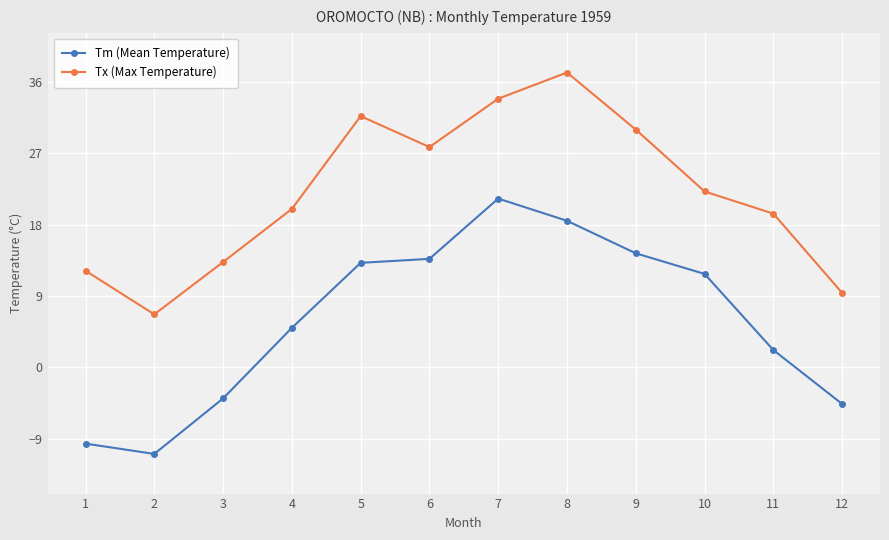

What is the difference between the maximum and second lowest values in the Tm (Mean Temperature) series?

30.9